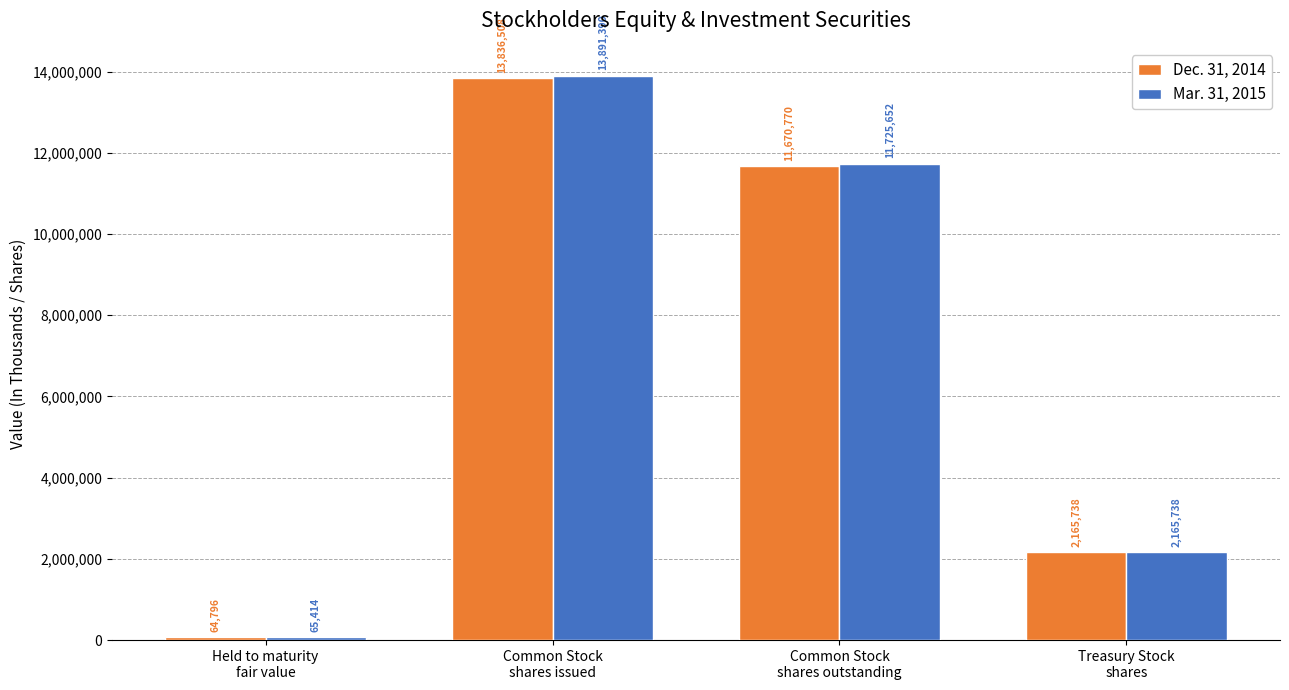

What position from the left is Treasury Stock
shares?

4